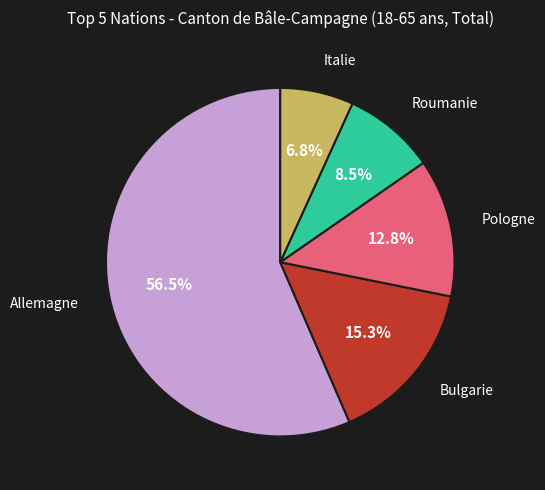

Is there a majority slice in this chart?

Yes